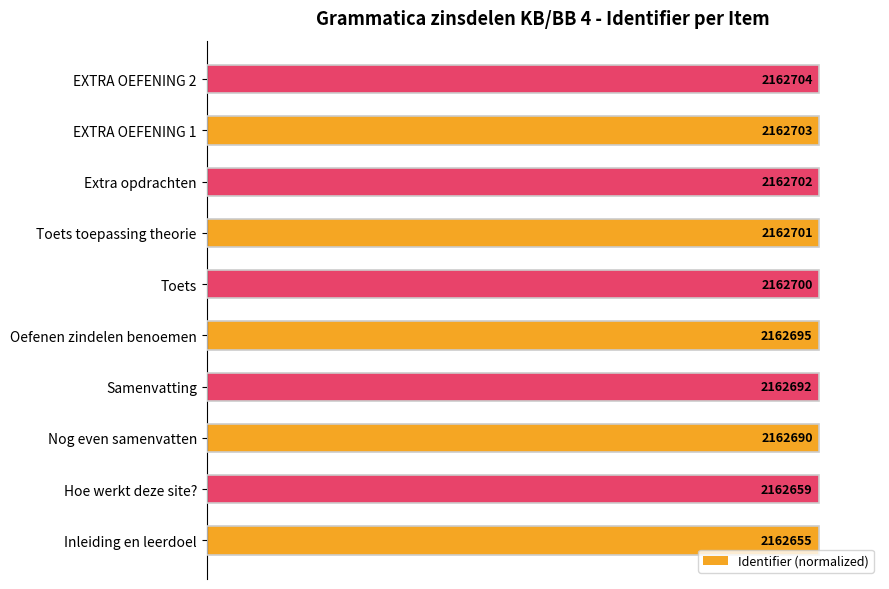

What is the minimum value shown in the chart?

100.0